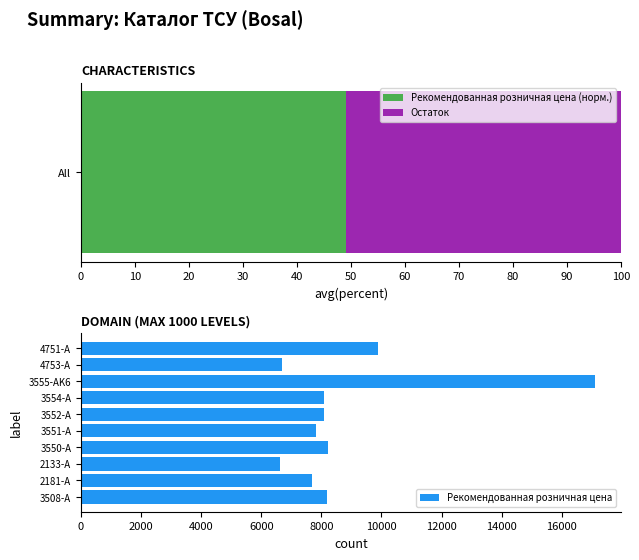

Reading right to left, transcribe all the data shown in this chart.

9900	6690	17110	8090	8090	7810	8230	6640	7680	8180